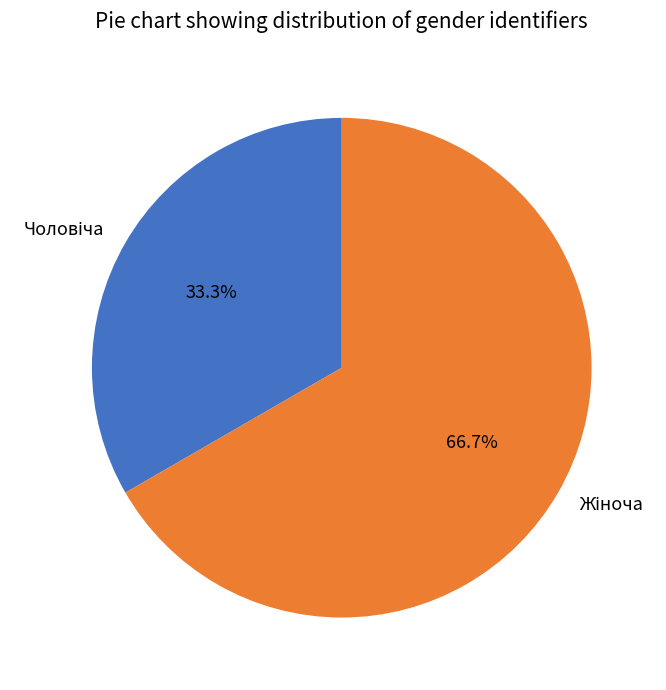

To the nearest percent, what percentage of the pie is Чоловіча?

33%